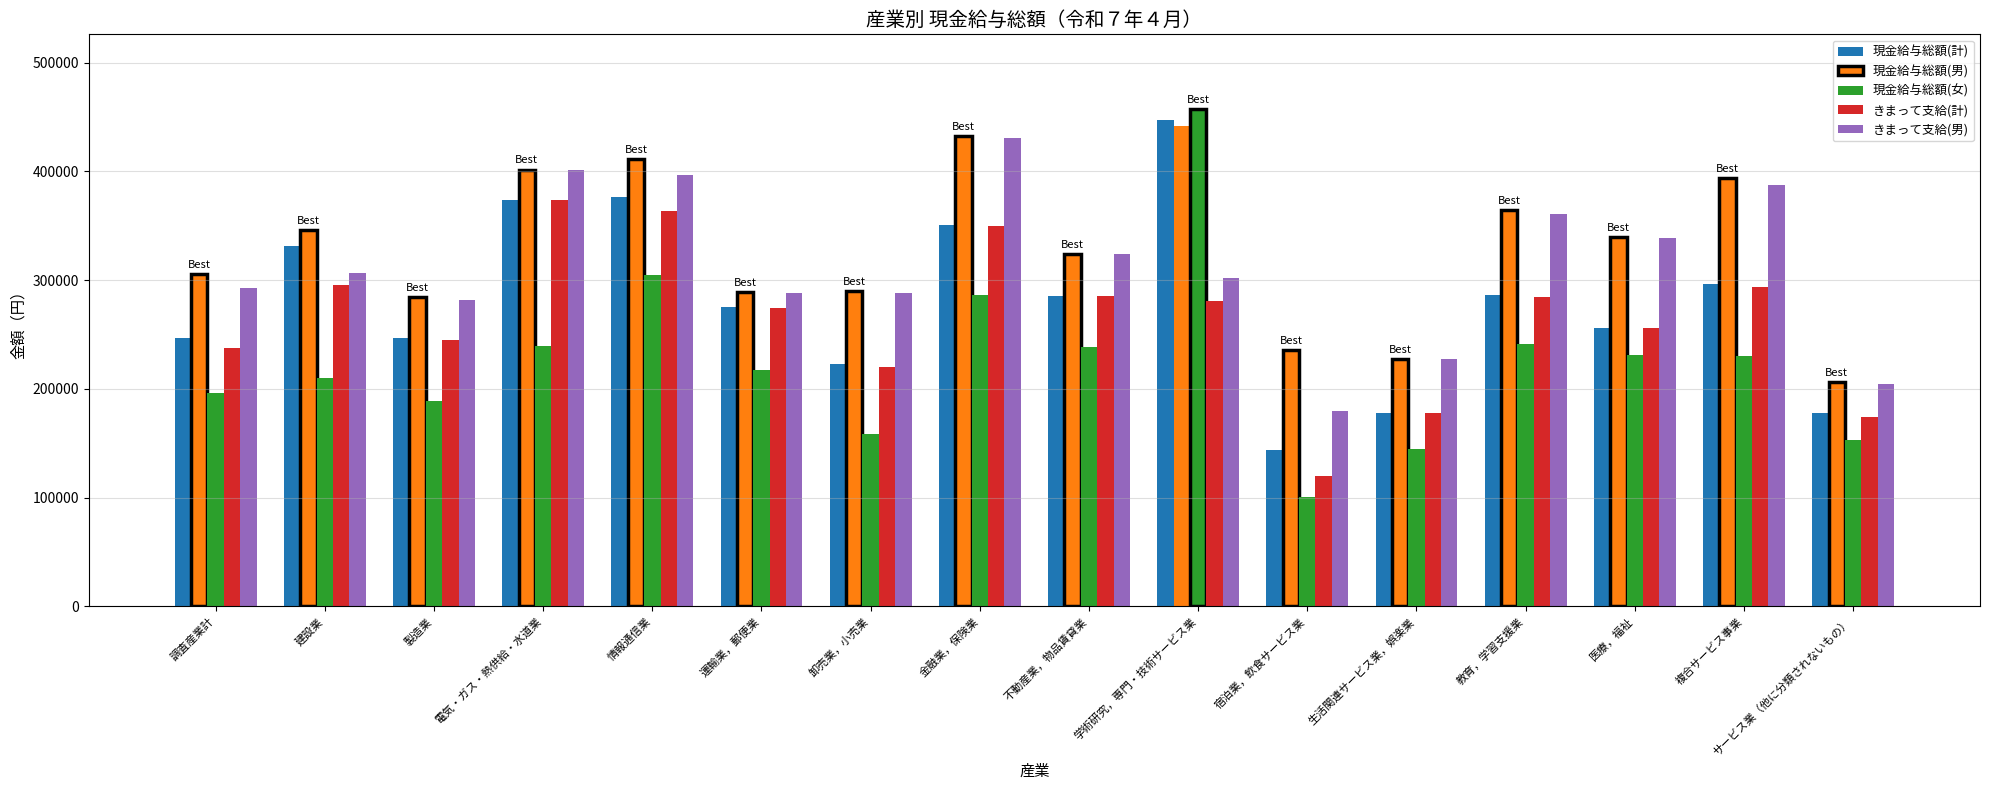

How many groups of bars are there?

16